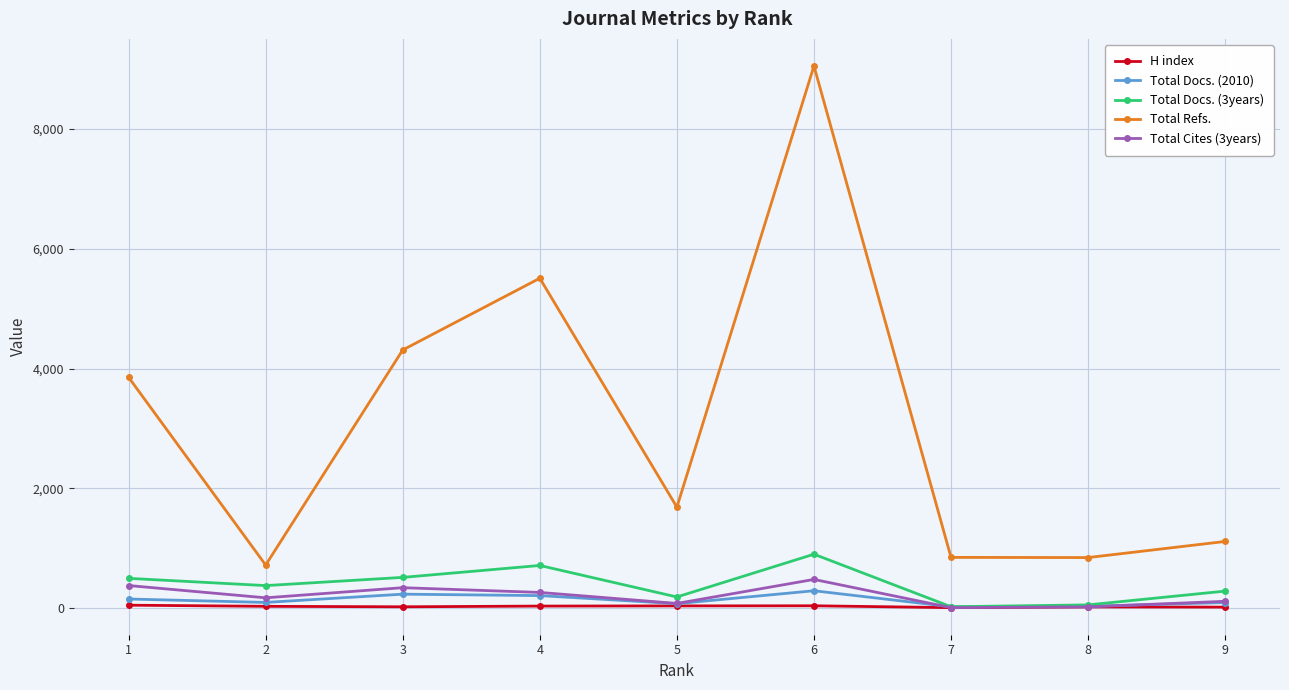

How many lines are shown in the chart?

5